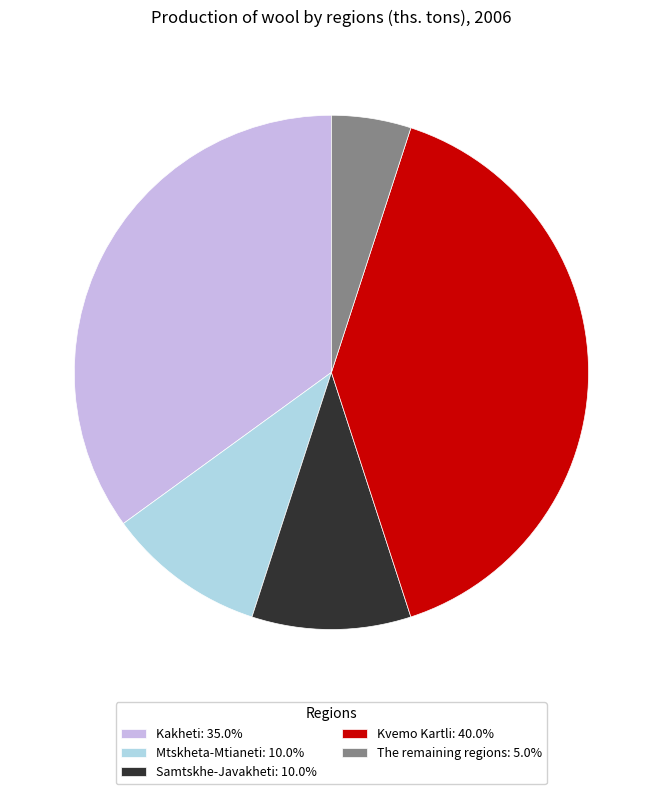

Is the sum of Kakheti and The remaining regions greater than half?

No